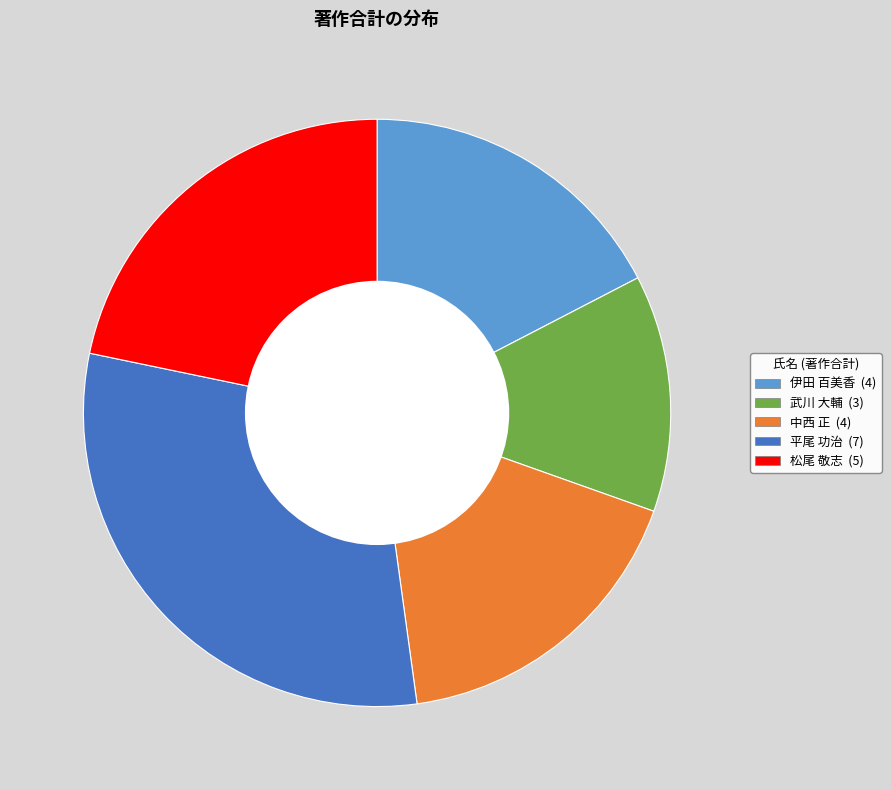

Is there any slice that represents more than half of the pie?

No